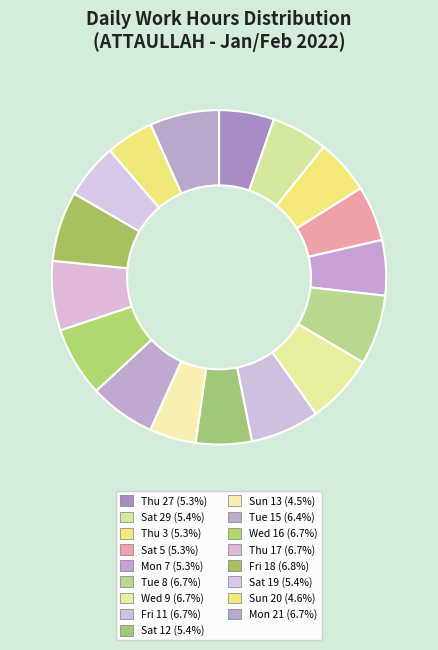

How many slices are in this pie chart?

17